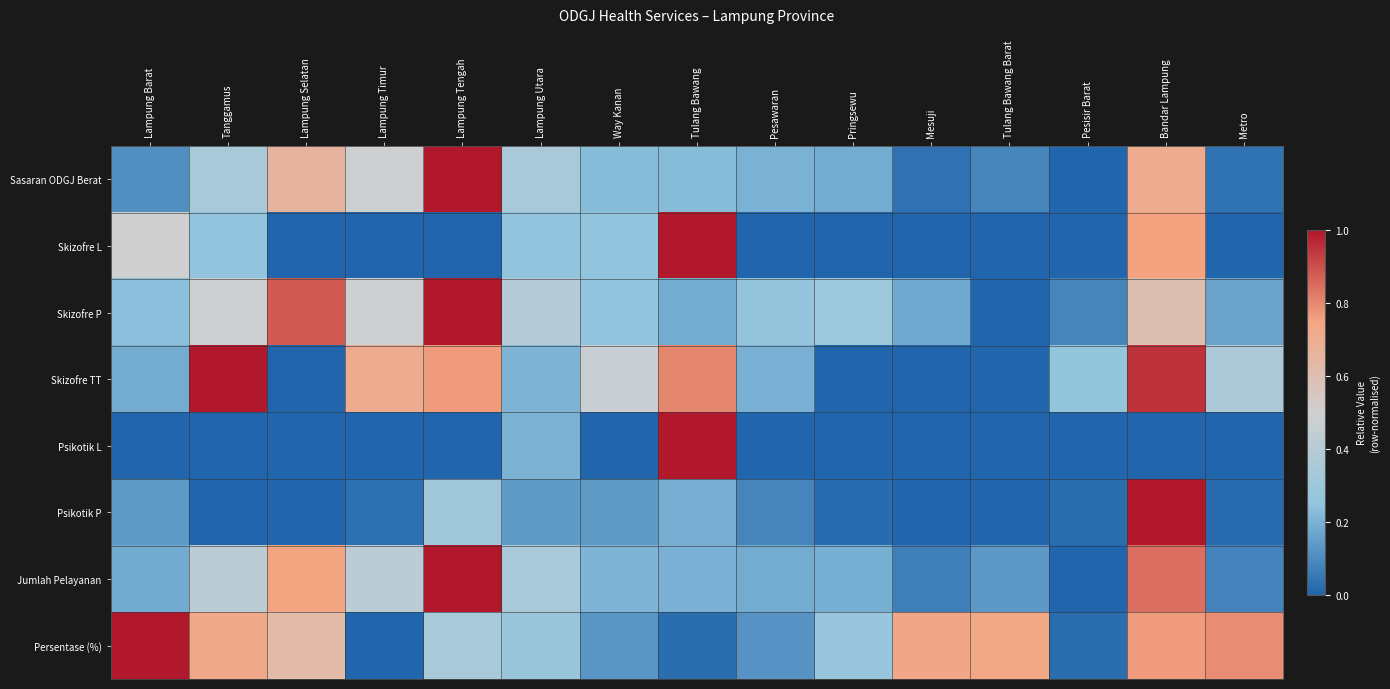

Rank the series at Lampung Barat from lowest to highest value.

Psikotik L, Sasaran ODGJ Berat, Psikotik P, Jumlah Pelayanan, Skizofre TT, Skizofre P, Skizofre L, Persentase (%)